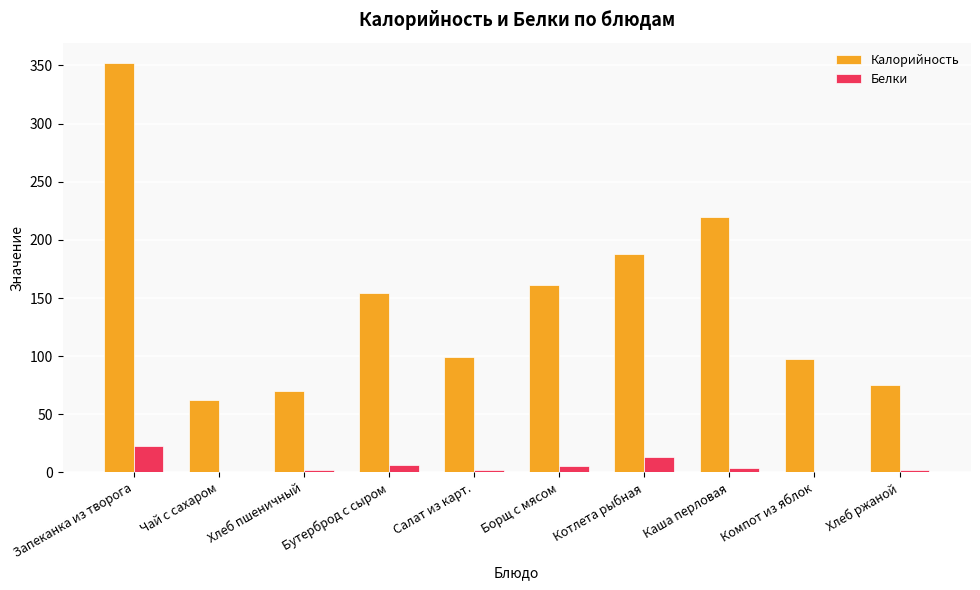

At which label does Белки reach its peak?

Запеканка из творога